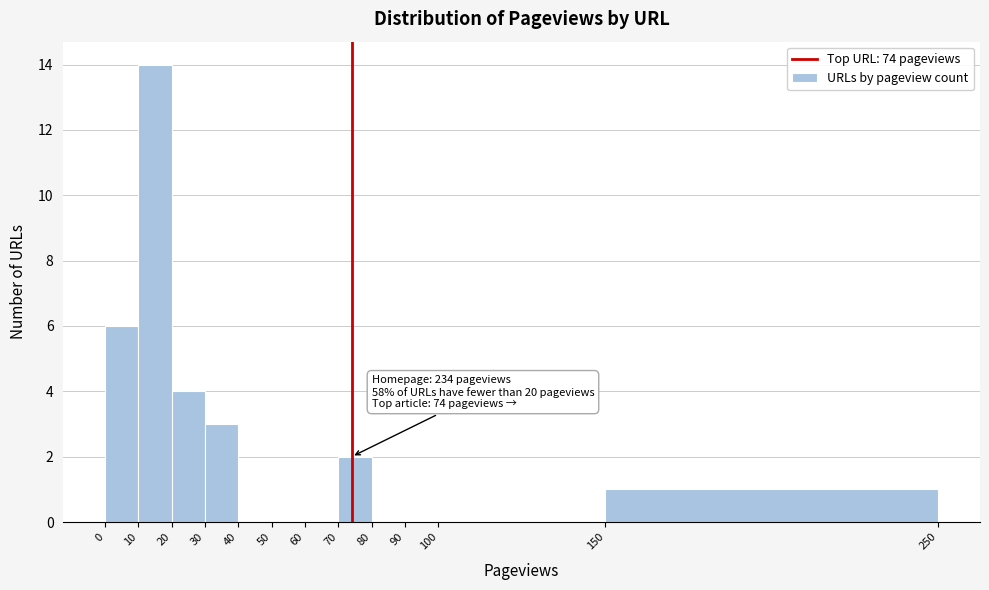

Over which range of the x-axis is the bar tallest?

10 to 20